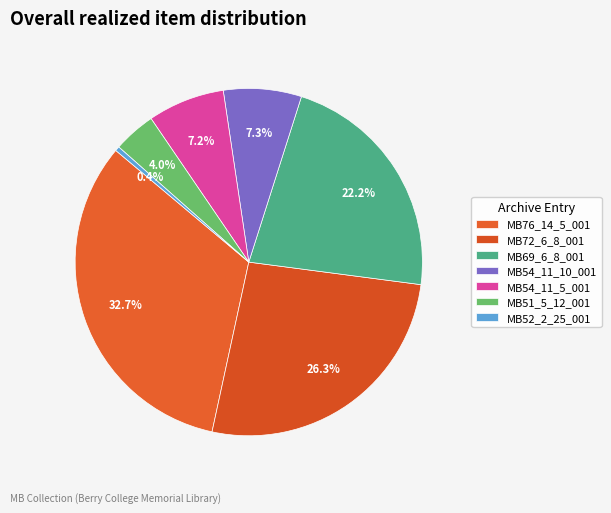

To the nearest percent, what percentage of the pie is MB51_5_12_001?

4%